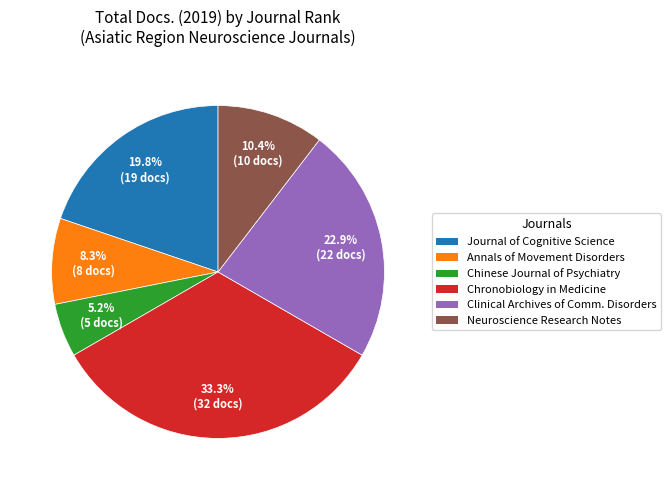

Does any single category account for the majority?

No